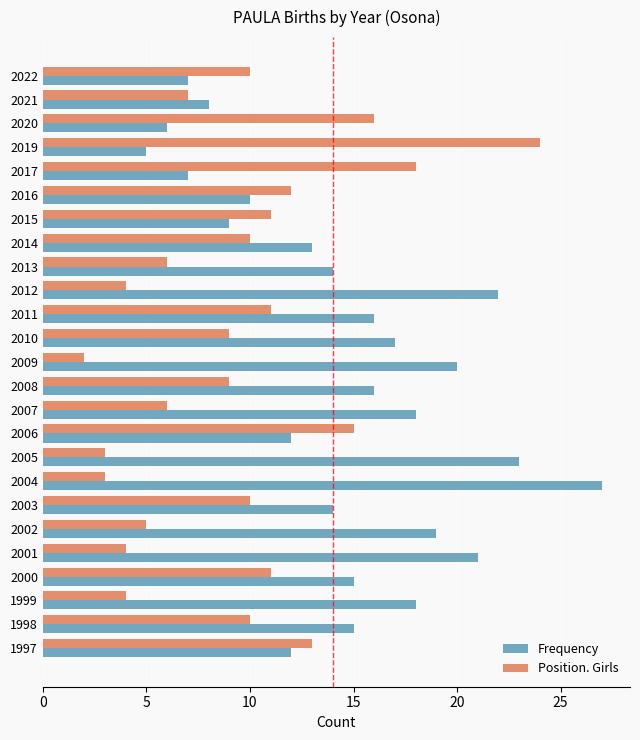

What is the difference between the second highest and second lowest values in the Position. Girls series?

15